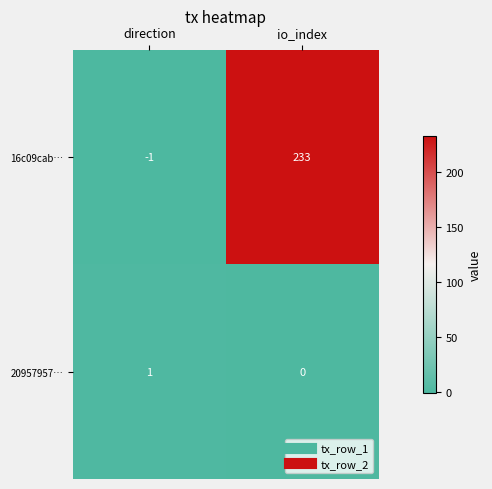

What is the sum of all 16c09cab… values?

232